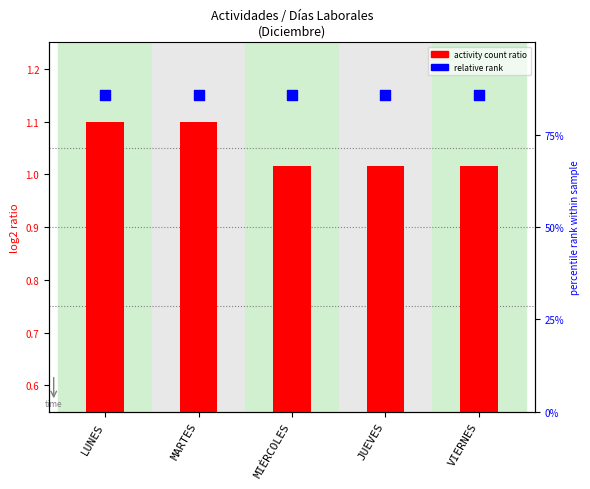

At which category is the sum across all series the highest?

LUNES